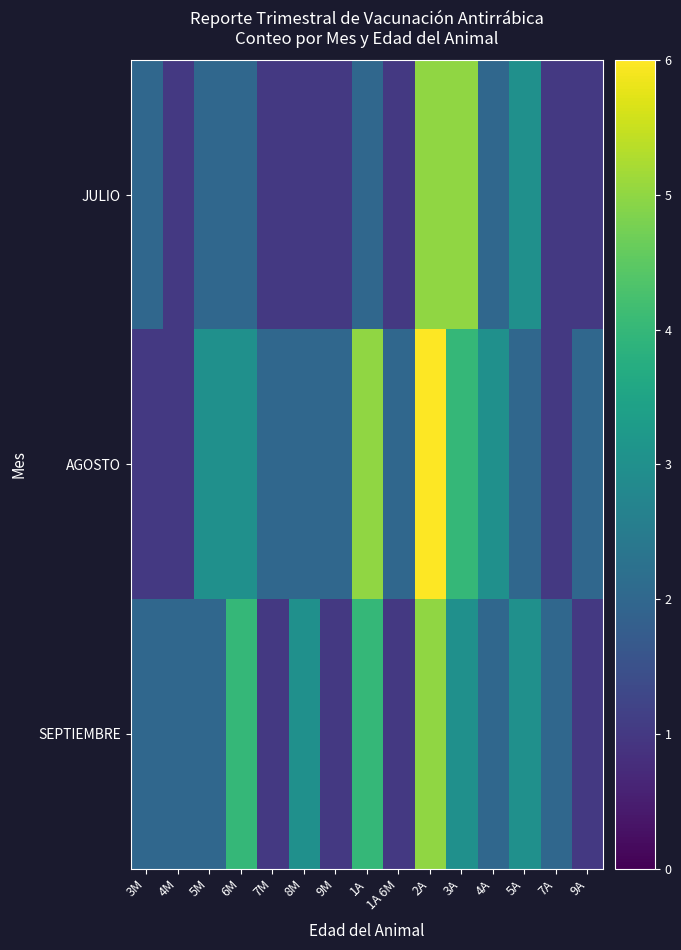

Rank the series at 6M from lowest to highest value.

JULIO, AGOSTO, SEPTIEMBRE